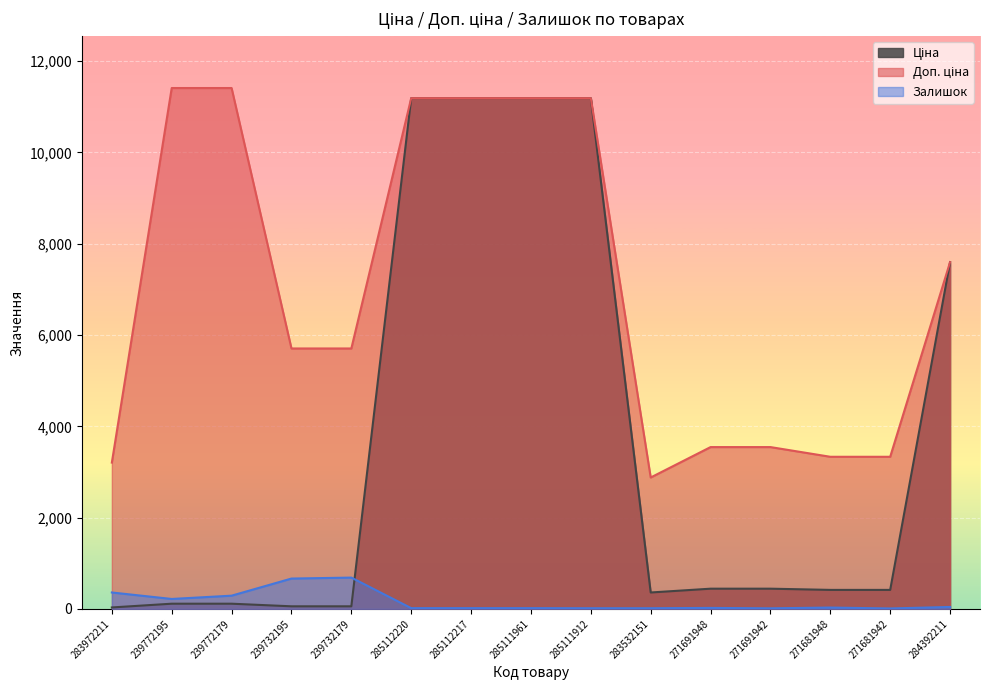

Reading right to left, what are all the values shown in this chart?

Ціна: 7596.5	416.6	416.6	443.1	443.1	359.9	11188.2	11188.2	11188.2	11188.2	57.0	57.0	114.1	114.1	32.0
Доп. ціна: 7596.5	3332.5	3332.5	3545.0	3545.0	2878.8	11188.2	11188.2	11188.2	11188.2	5705.0	5705.0	11410.0	11410.0	3205.0
Залишок: 43.0	10.0	30.0	13.0	22.0	15.0	15.0	17.0	17.0	17.0	686.0	665.0	290.0	218.0	360.0